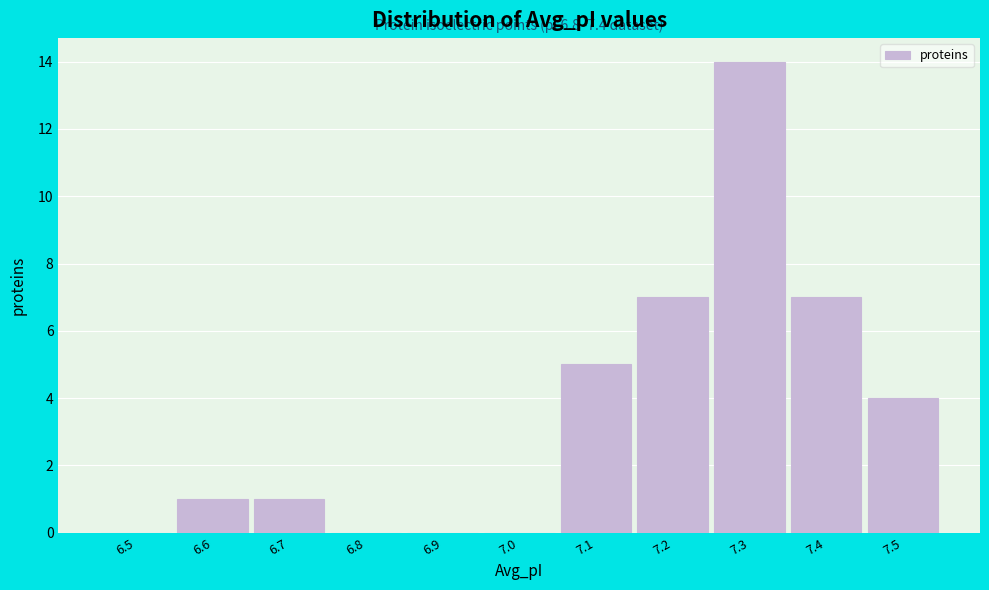

Reading left to right, transcribe all the data shown in this chart.

6.5=0	6.6=1	6.7=1	6.8=0	6.9=0	7.0=0	7.1=5	7.2=7	7.3=14	7.4=7	7.5=4